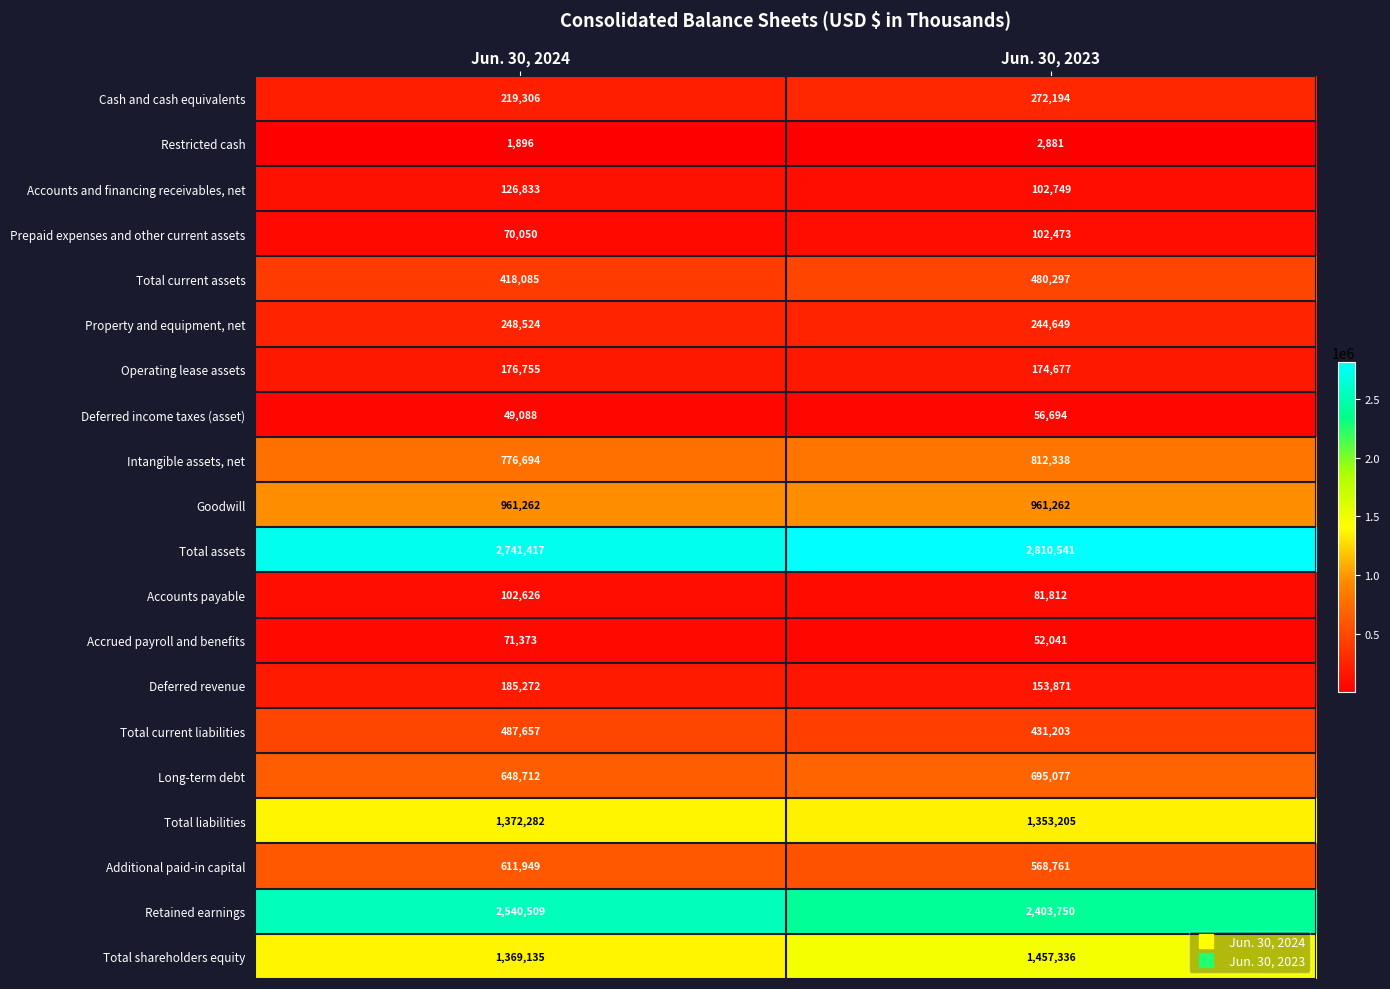

List the series in order of their peak value, lowest first.

Restricted cash, Deferred income taxes (asset), Accrued payroll and benefits, Prepaid expenses and other current assets, Accounts payable, Accounts and financing receivables, net, Operating lease assets, Deferred revenue, Property and equipment, net, Cash and cash equivalents, Total current assets, Total current liabilities, Additional paid-in capital, Long-term debt, Intangible assets, net, Goodwill, Total liabilities, Total shareholders equity, Retained earnings, Total assets